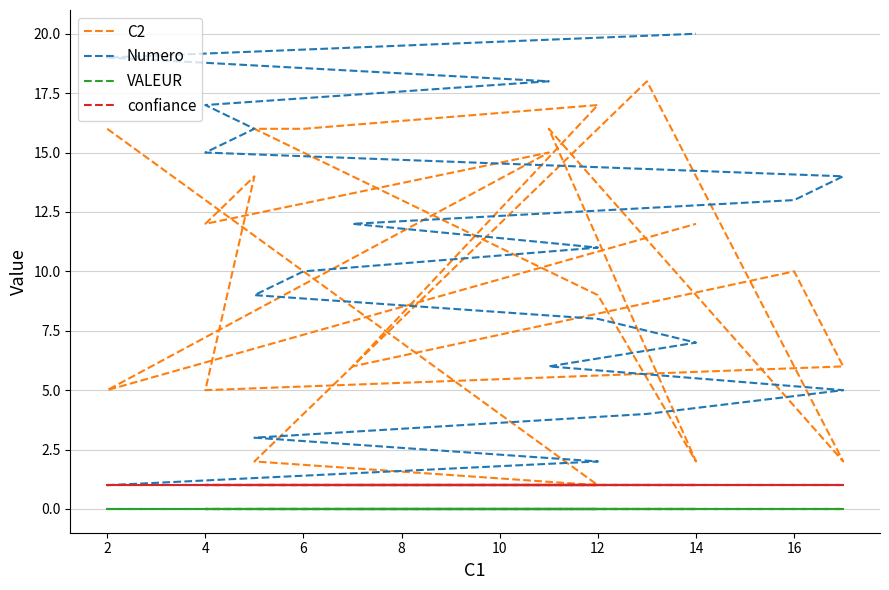

What is the sum of all Numero values?

210